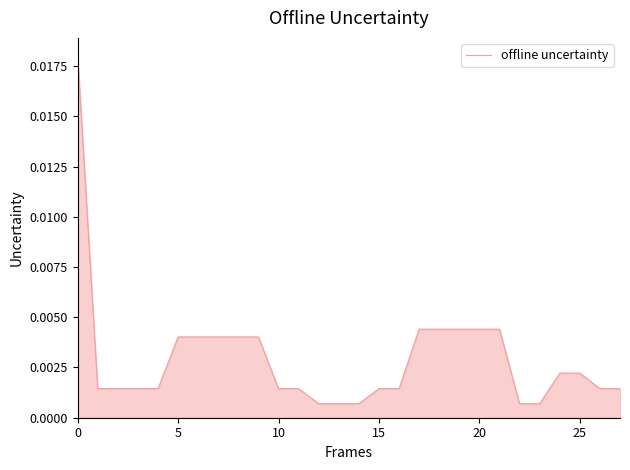

The value at 15 is 0.0. True or false?

True